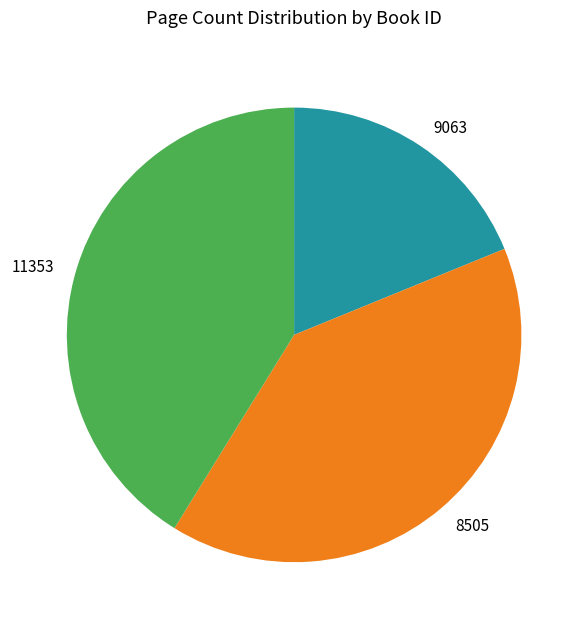

Which has a higher value, 9063 or 11353?

11353